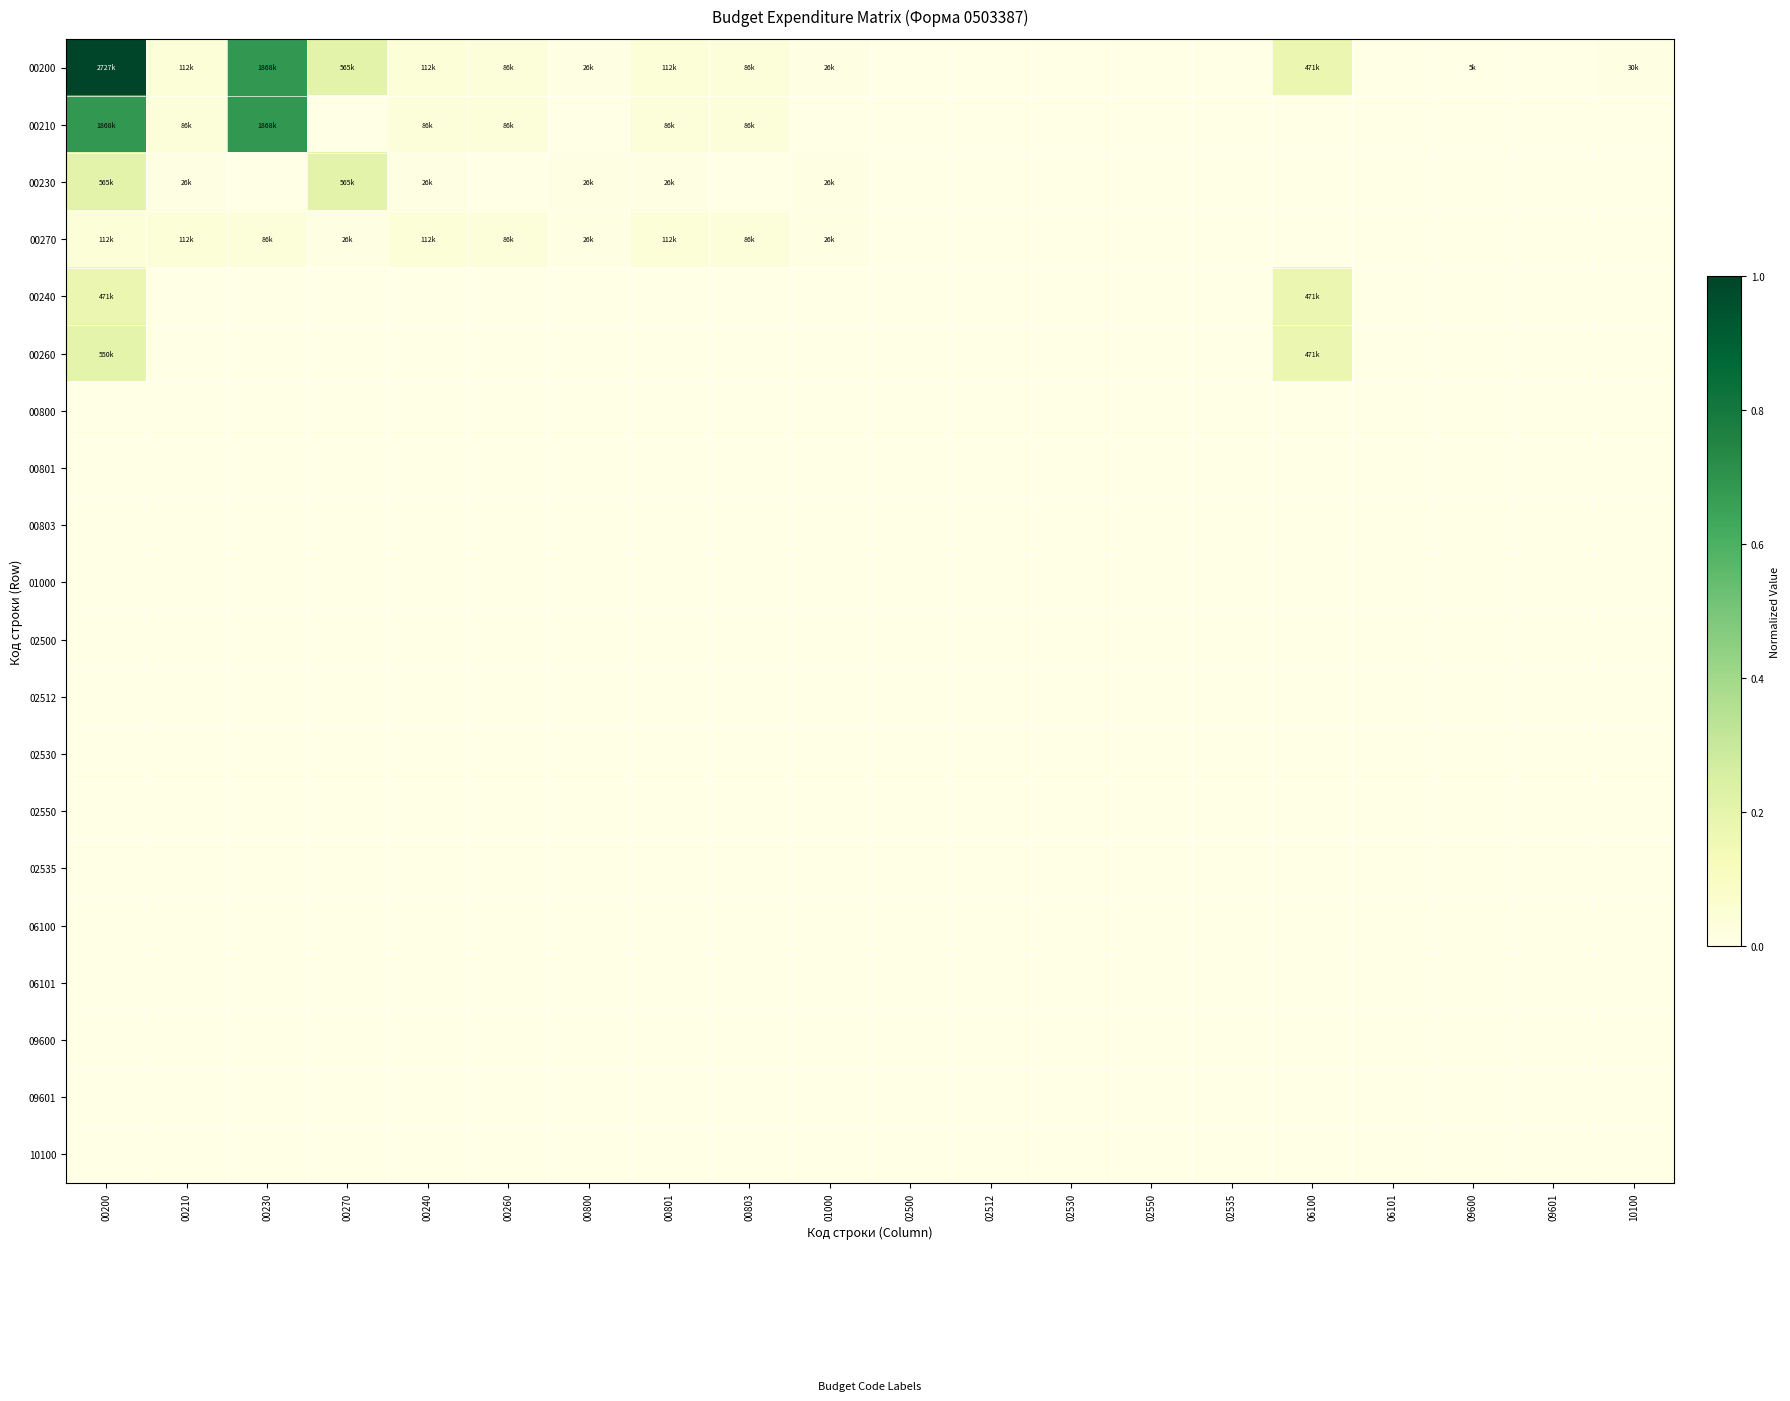

Which category has the highest value across all series?

00200